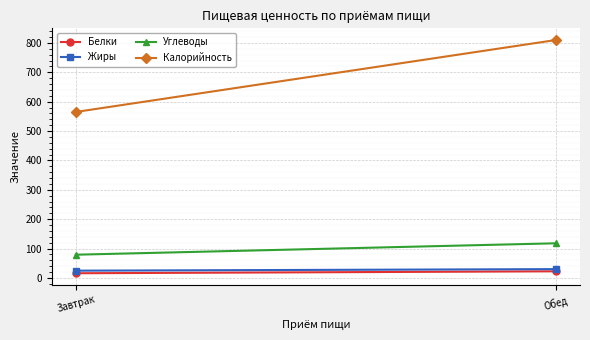

Where is Белки nearest to the value 19?

Завтрак